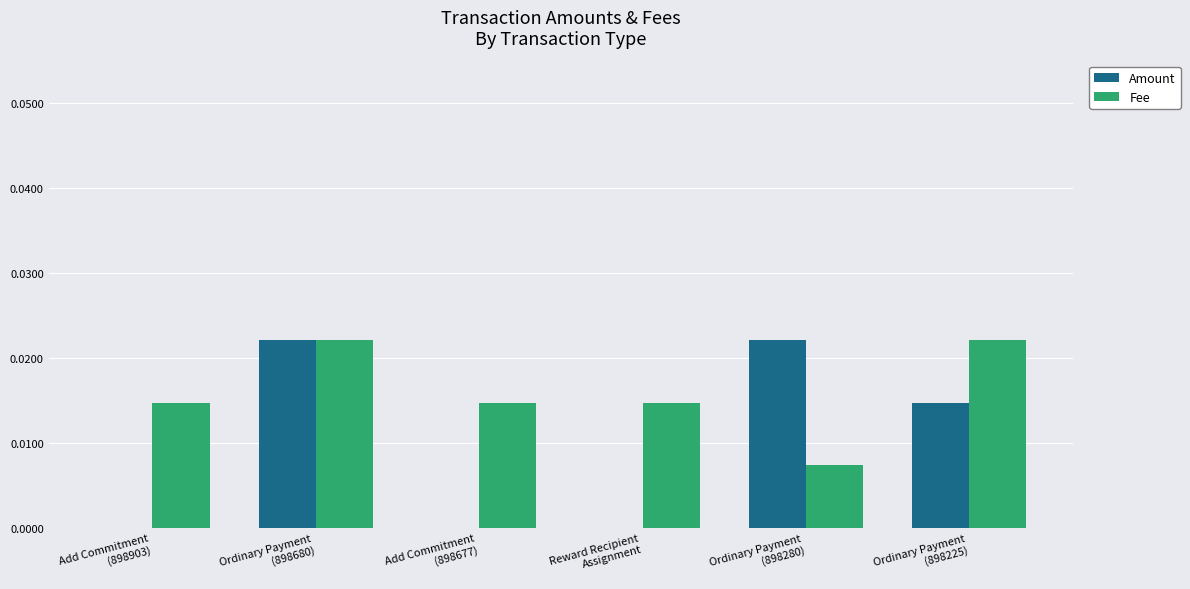

Is it true that Amount equals 0.0 at Add Commitment
(898677)?

True